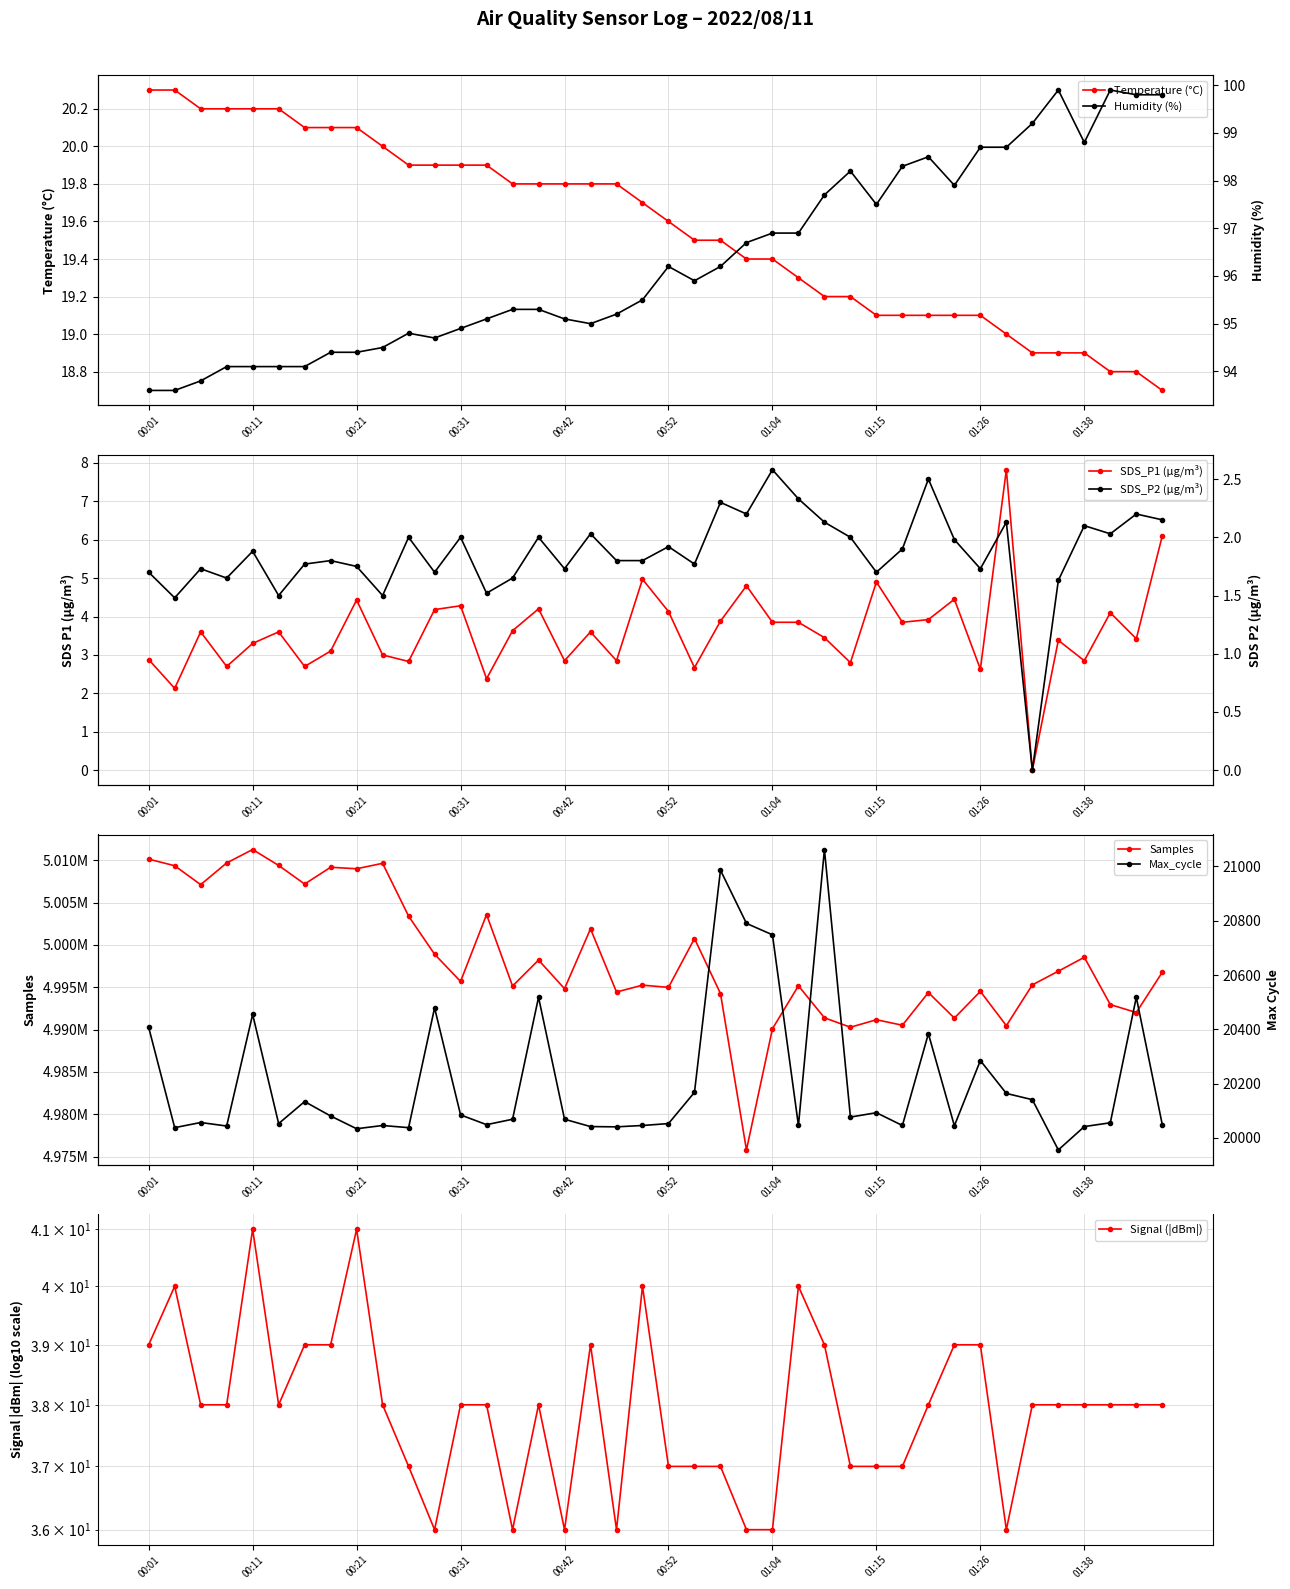

Which category has the lowest value across all series?

01:32